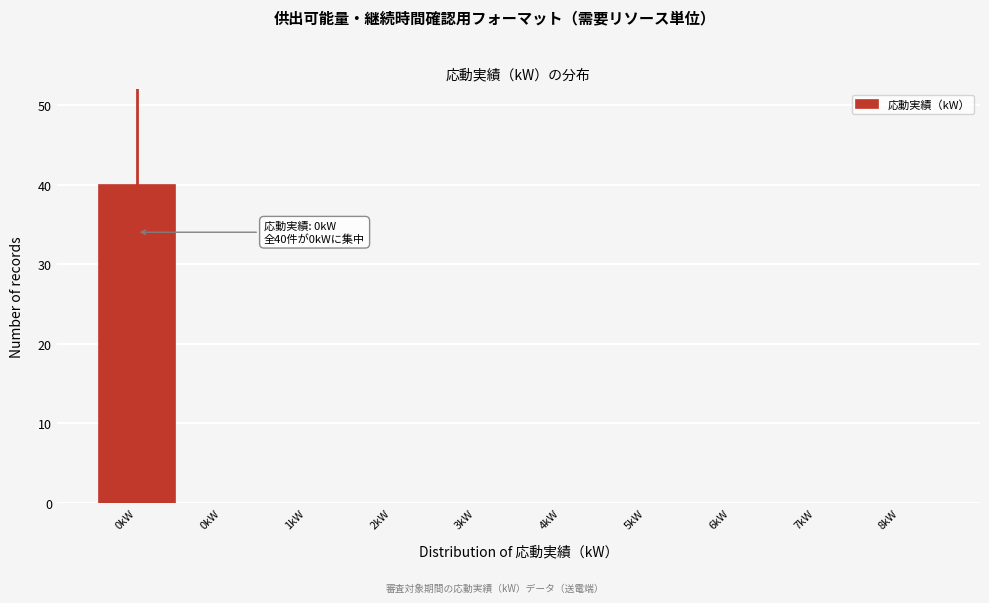

Count the number of categories in the chart.

10